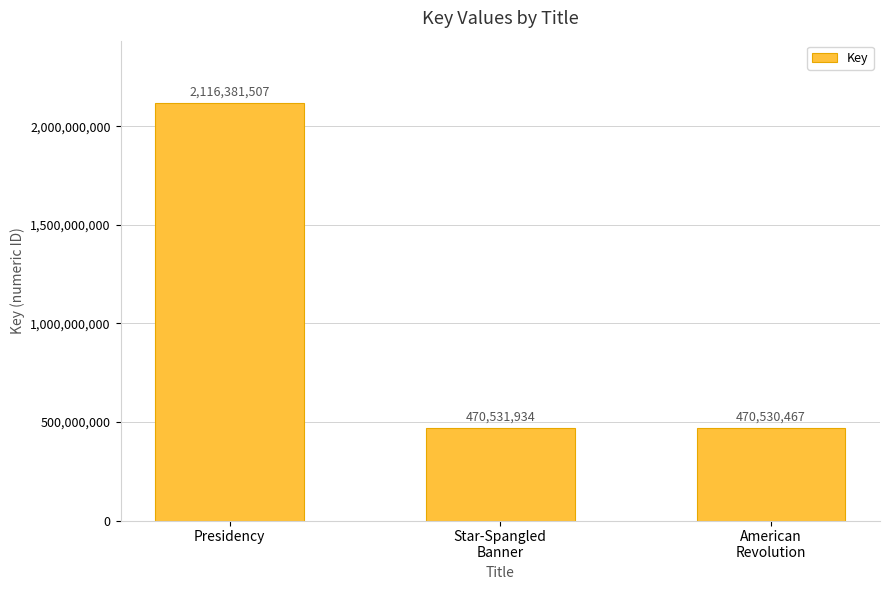

List the labels in order of value, smallest first.

American
Revolution, Star-Spangled
Banner, Presidency